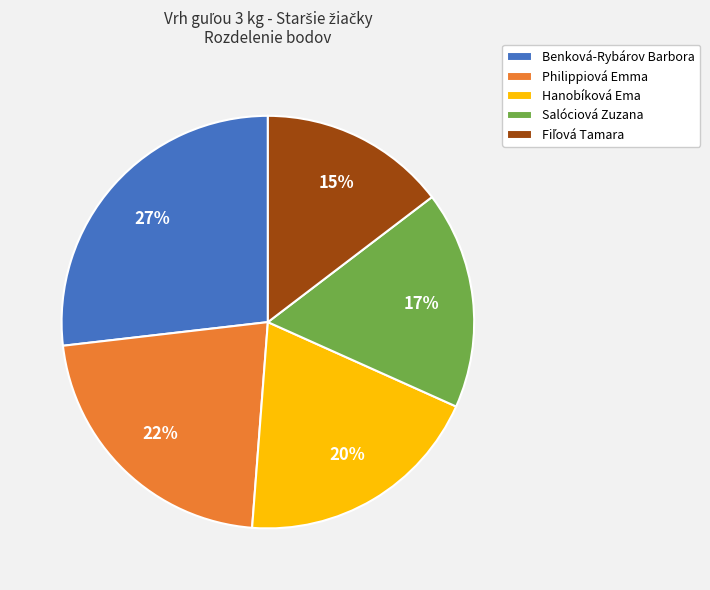

To the nearest percent, what is the combined percentage of Salóciová Zuzana and Hanobíková Ema?

37%